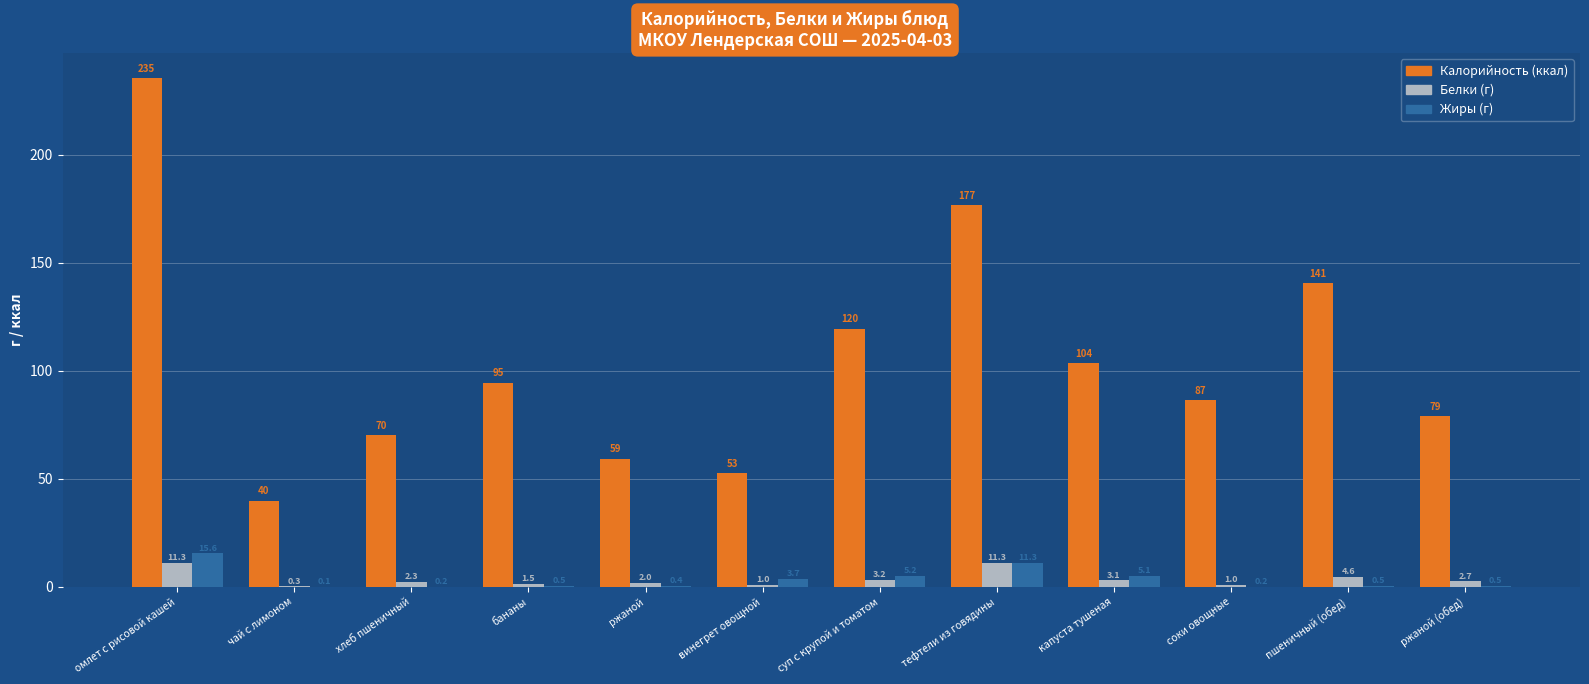

Are the bars horizontal?

No